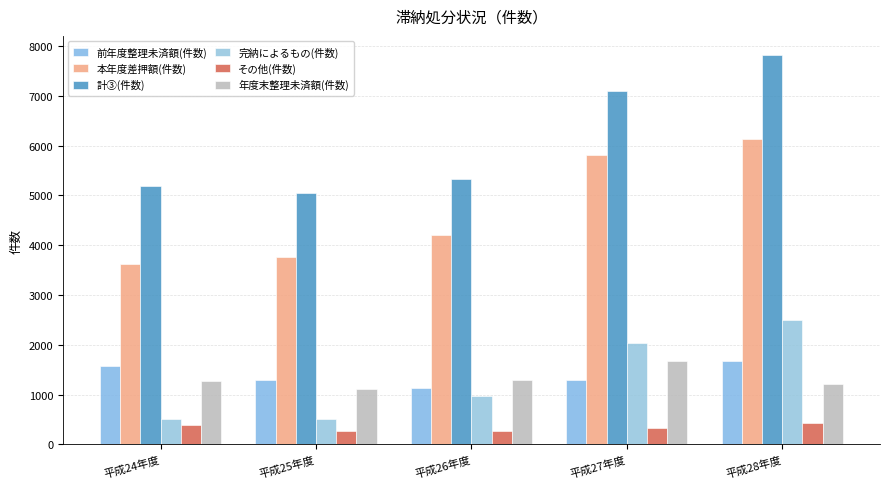

At how many categories does at least one series exceed 1017?

5